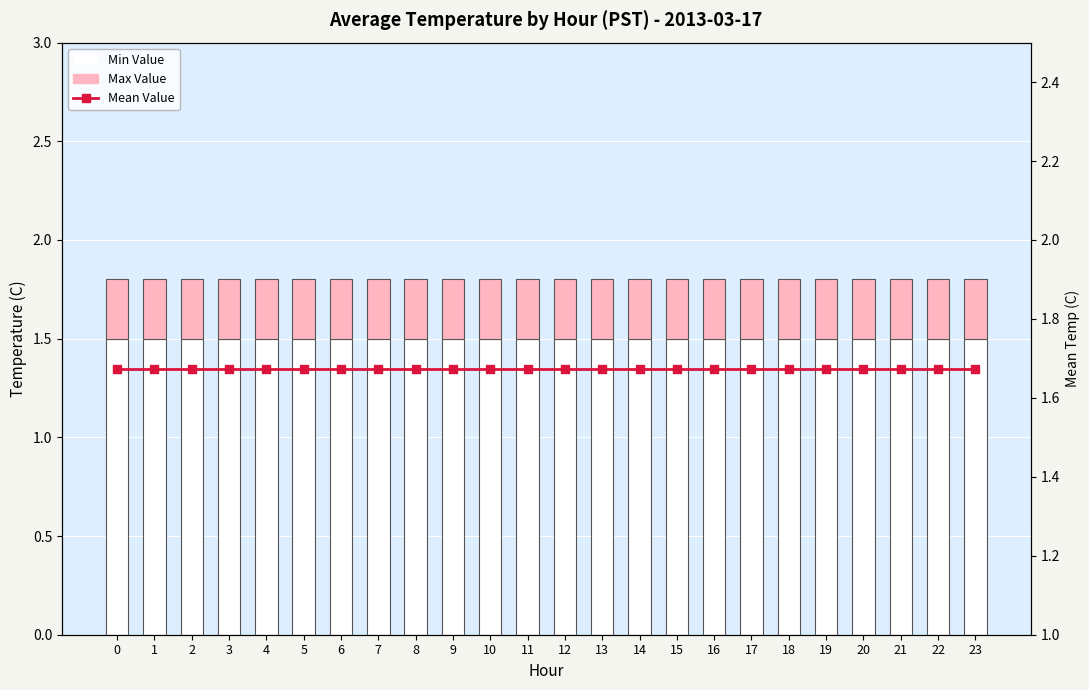

List the series in order of their peak value, lowest first.

Max Value, Min Value, Mean Value